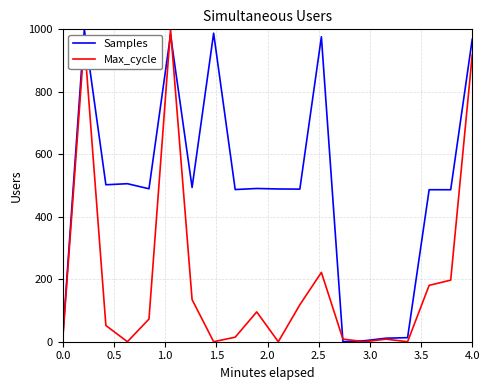

Which series has the largest total across all categories?

Samples